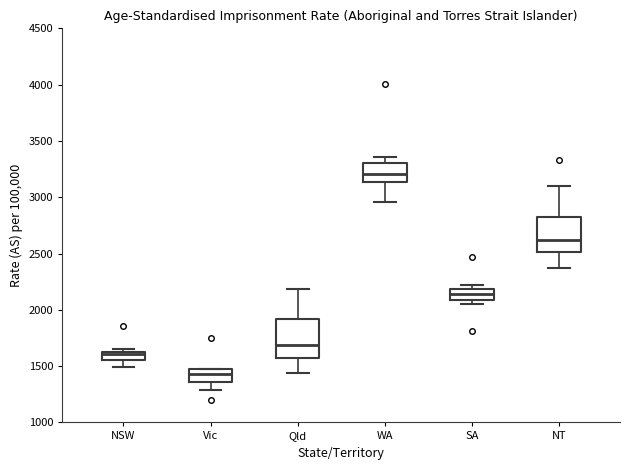

Which box has the lowest median line?

Vic